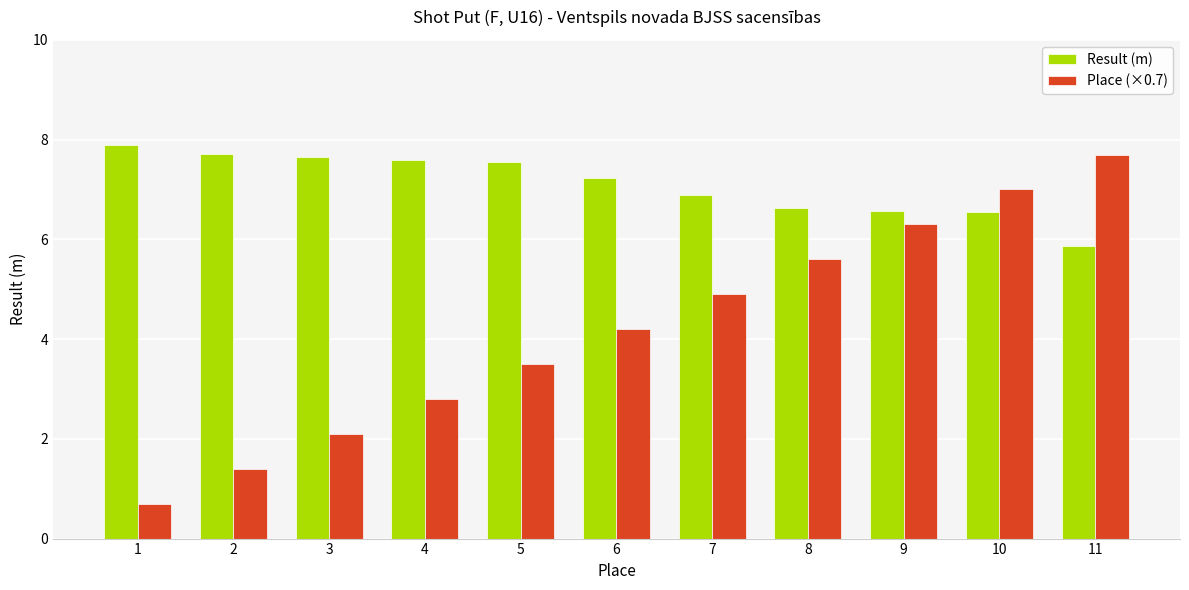

What is the greatest value displayed?

7.9